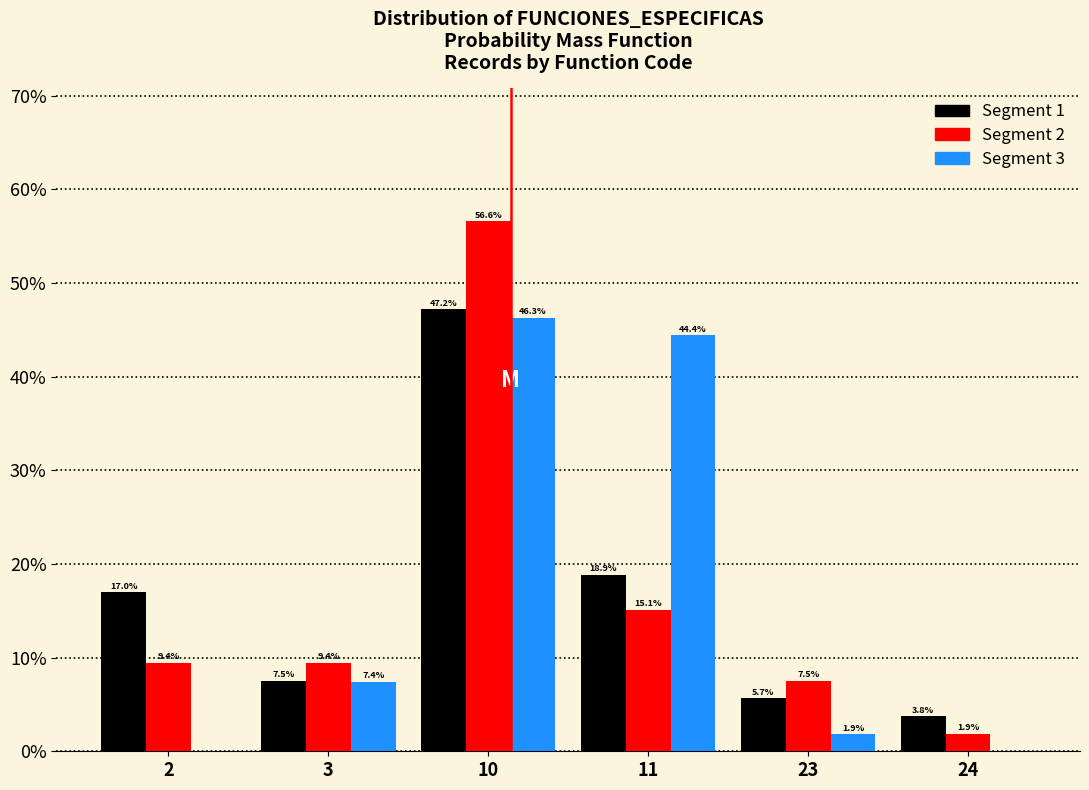

At which category is the sum across all series the highest?

10